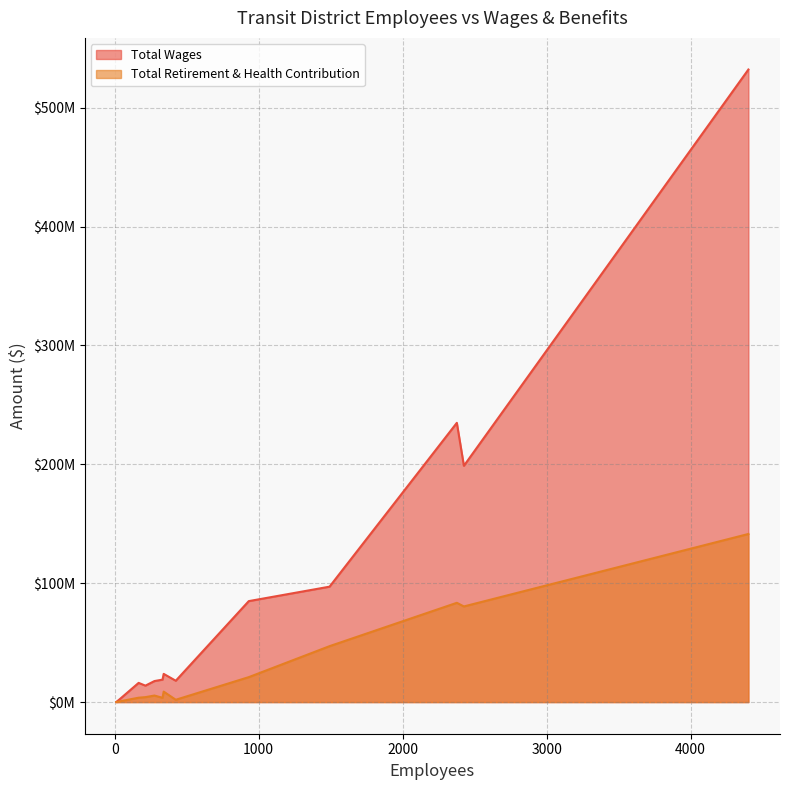

What are all the series names shown in the legend?

Total Wages, Total Retirement & Health Contribution